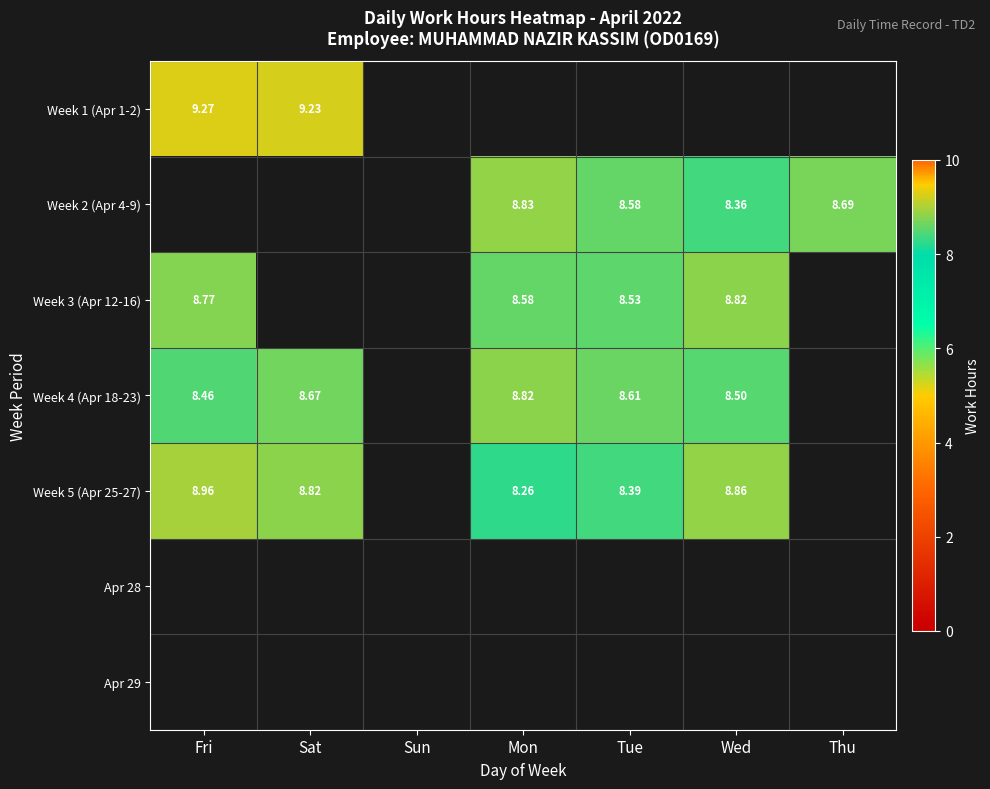

Which has a higher value, Sat or Sun?

Sat